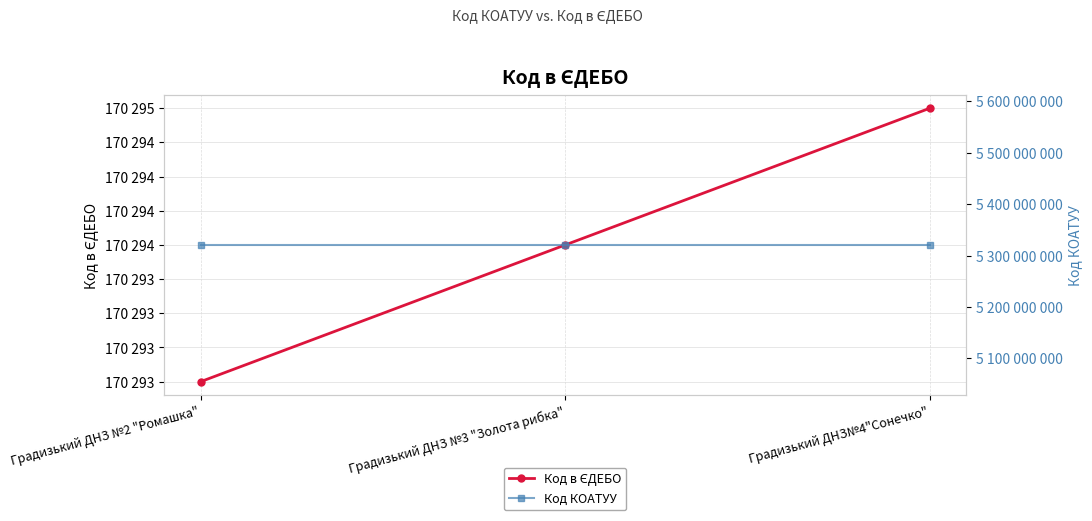

What is the label of the 3rd point from the left?

Градизький ДНЗ№4"Сонечко"